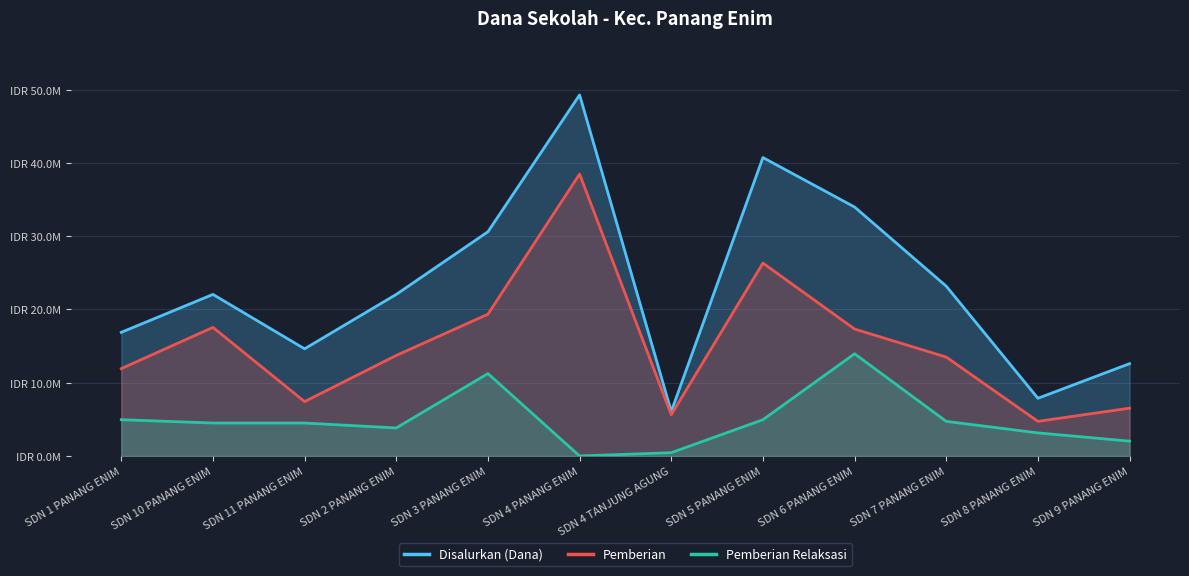

Between SDN 3 PANANG ENIM and SDN 10 PANANG ENIM, which is larger?

SDN 3 PANANG ENIM